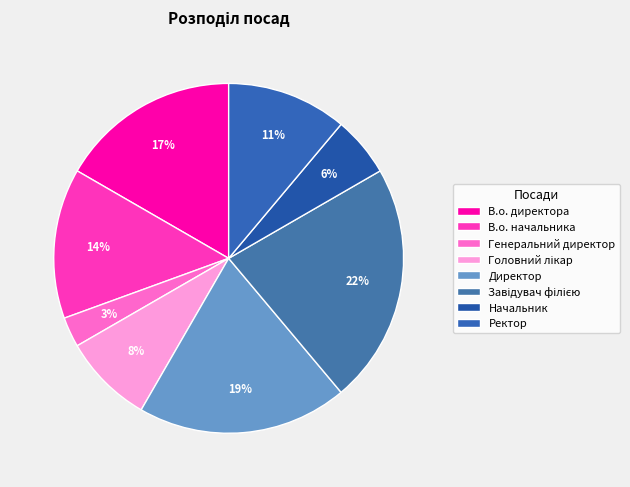

Rank the categories by value from highest to lowest.

Завідувач філією, Директор, В.о. директора, В.о. начальника, Ректор, Головний лікар, Начальник, Генеральний директор